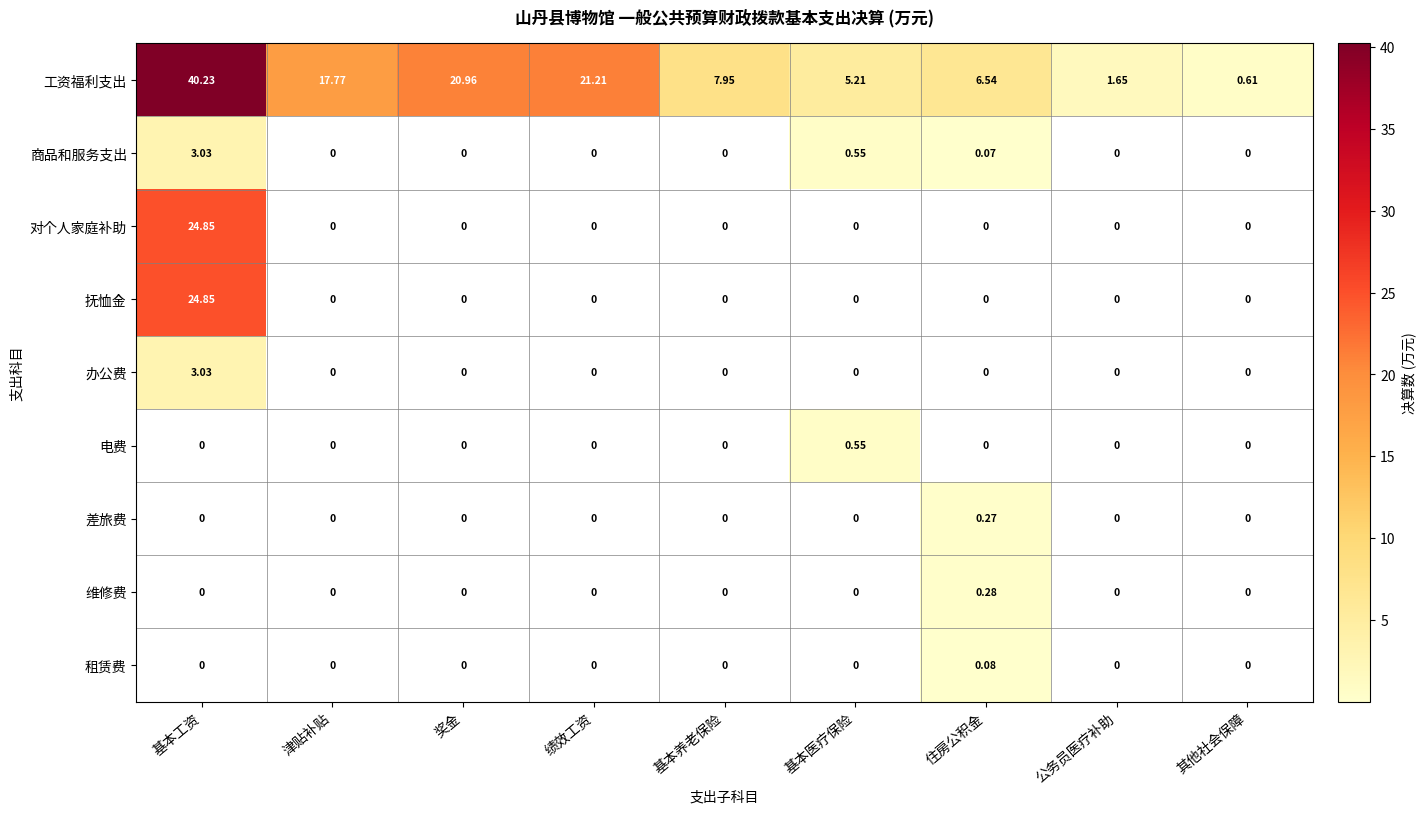

Which series has the largest total across all categories?

工资福利支出